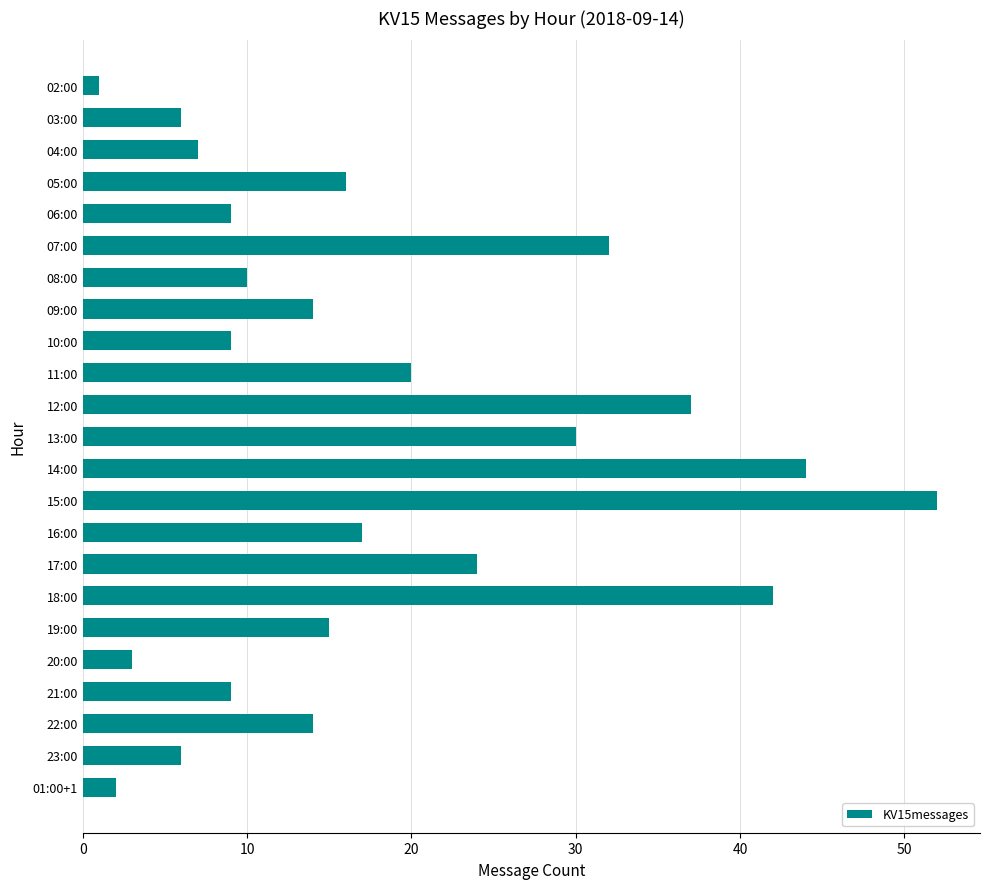

How many categories are shown in the chart?

23